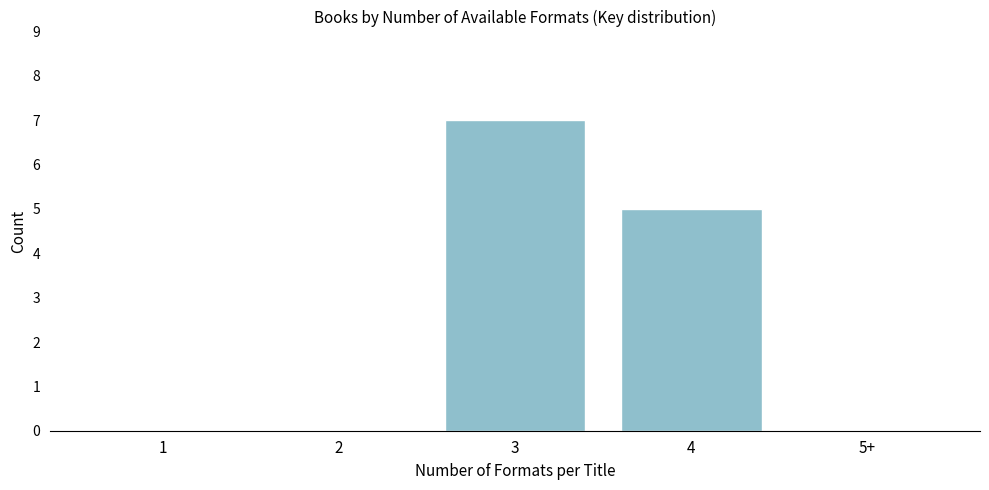

Reading left to right, transcribe all the data shown in this chart.

1=0	2=0	3=7	4=5	5+=0